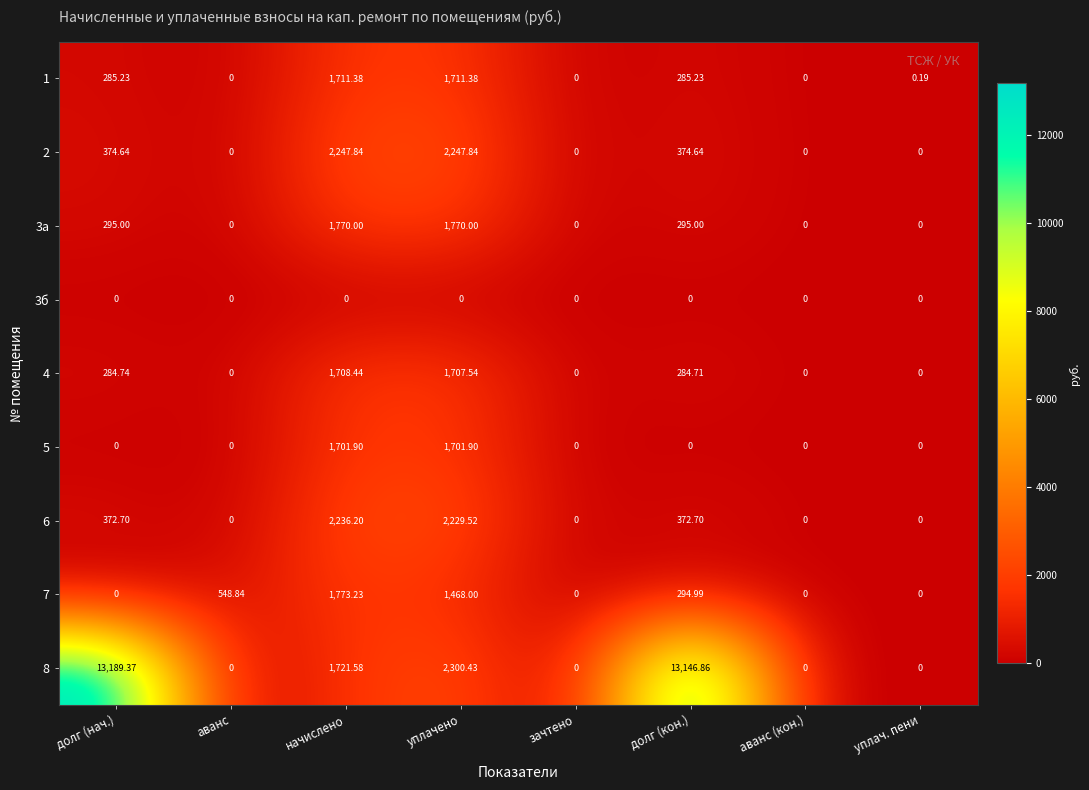

At which category does the chart reach its peak across all series?

долг (нач.)